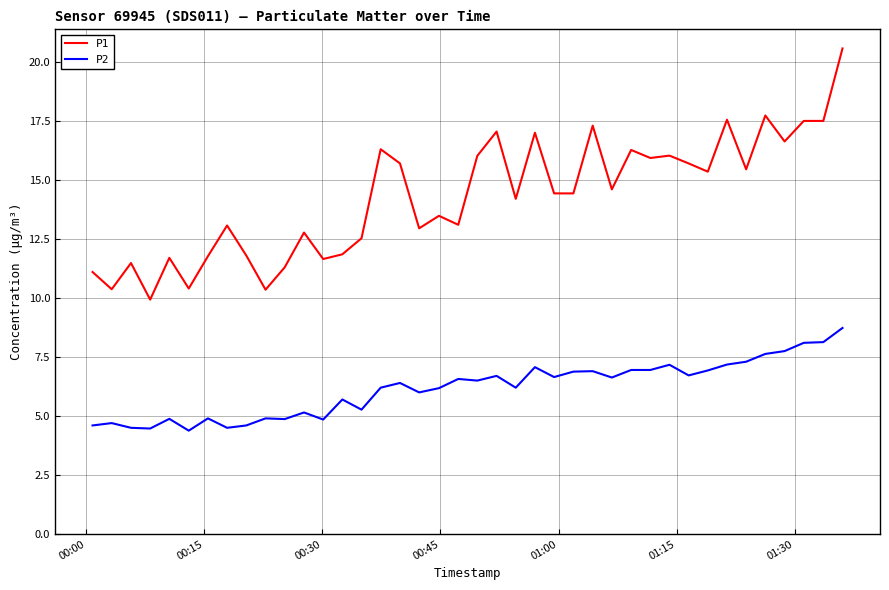

Rank the series by their average value, from lowest to highest.

P2, P1